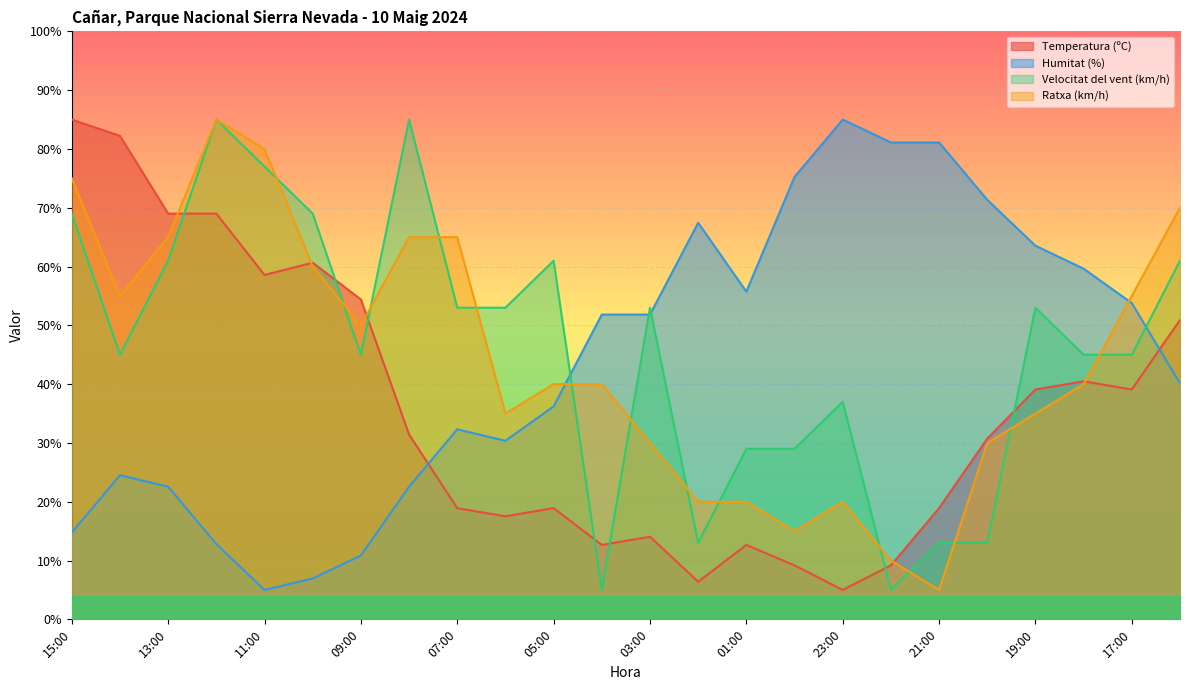

At which category does the chart reach its peak across all series?

15:00